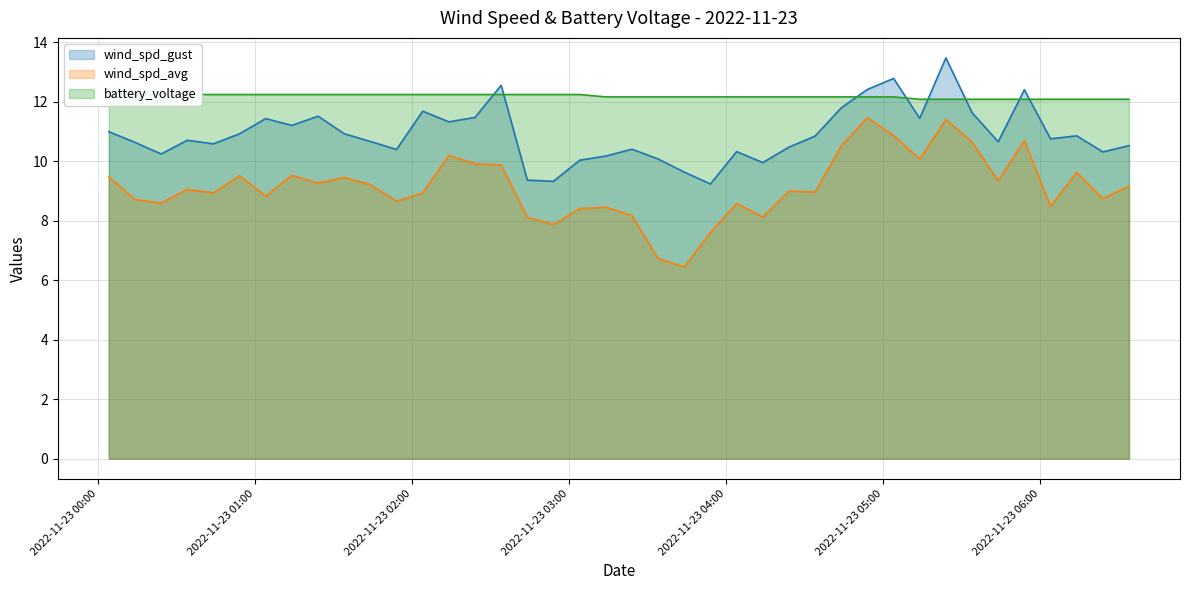

Reading left to right, extract all data points from this chart.

wind_spd_gust: 11.0	10.6	10.2	10.7	10.6	10.9	11.4	11.2	11.5	10.9	10.7	10.4	11.7	11.3	11.5	12.6	9.4	9.3	10.0	10.2	10.4	10.1	9.6	9.2	10.3	10.0	10.5	10.8	11.8	12.4	12.8	11.4	13.5	11.6	10.7	12.4	10.8	10.9	10.3	10.5
wind_spd_avg: 9.5	8.7	8.6	9.1	8.9	9.5	8.8	9.5	9.3	9.5	9.2	8.7	8.9	10.2	9.9	9.9	8.1	7.9	8.4	8.5	8.2	6.7	6.5	7.6	8.6	8.1	9.0	9.0	10.5	11.5	10.9	10.1	11.4	10.7	9.3	10.7	8.5	9.6	8.8	9.2
battery_voltage: 12.3	12.2	12.2	12.2	12.2	12.2	12.2	12.2	12.2	12.2	12.2	12.2	12.2	12.2	12.2	12.2	12.2	12.2	12.2	12.2	12.2	12.2	12.2	12.2	12.2	12.2	12.2	12.2	12.2	12.2	12.2	12.1	12.1	12.1	12.1	12.1	12.1	12.1	12.1	12.1